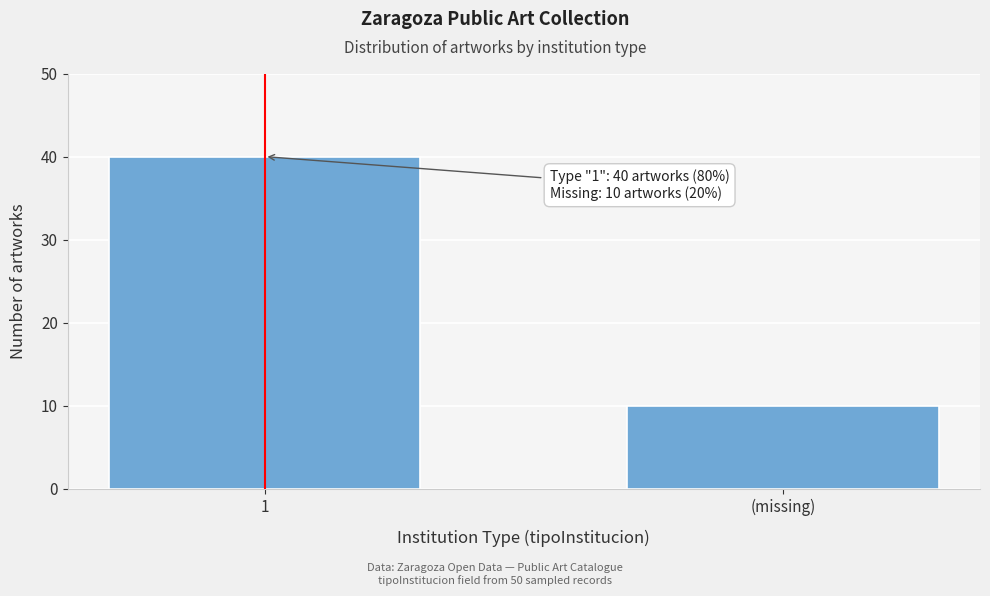

Reading right to left, transcribe all the data shown in this chart.

(missing)=10	1=40